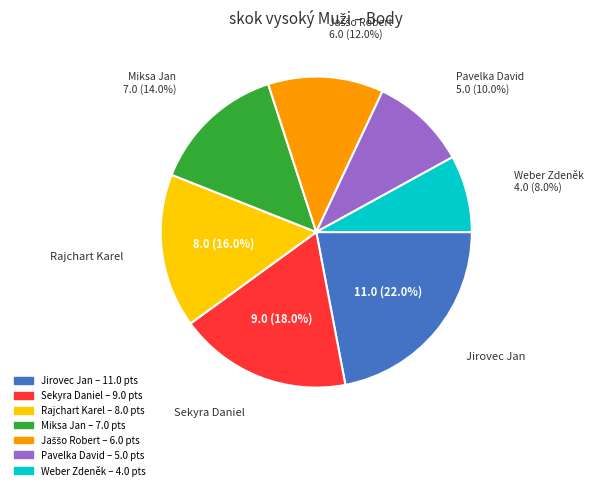

To the nearest percent, what is the difference between the largest and smallest slice percentages?

14%